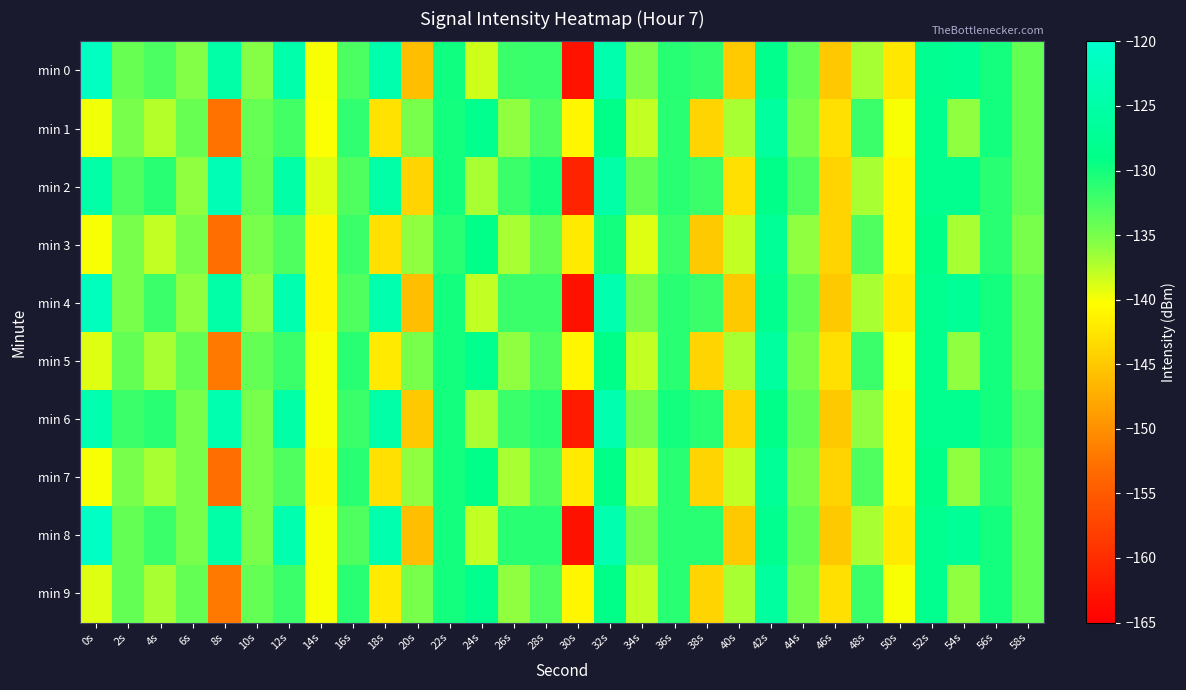

What is the difference between the highest and lowest values at 22s?

1.2